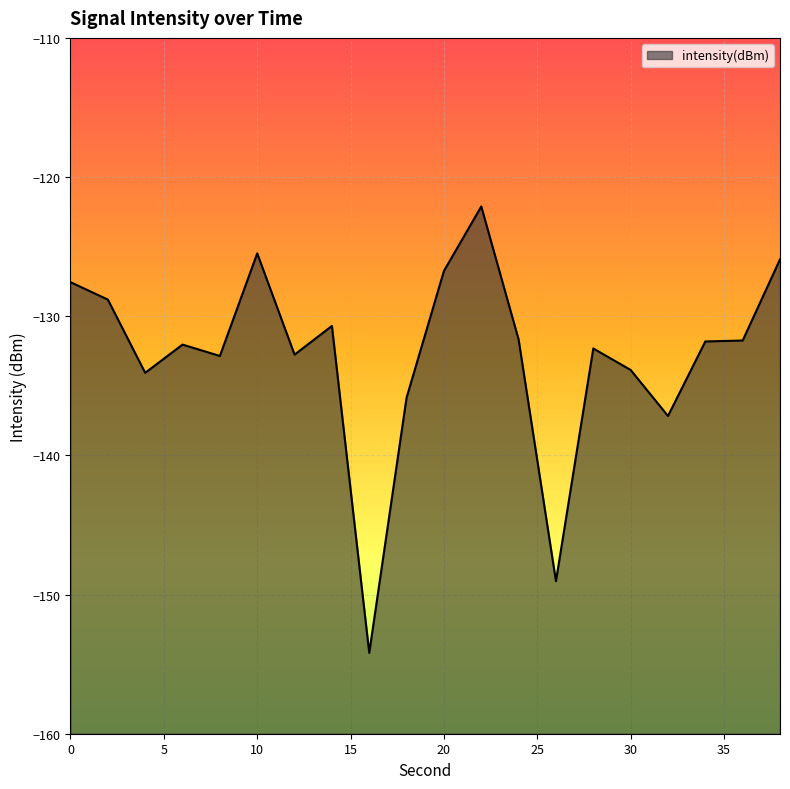

Does the chart display data point markers on the line(s)?

No